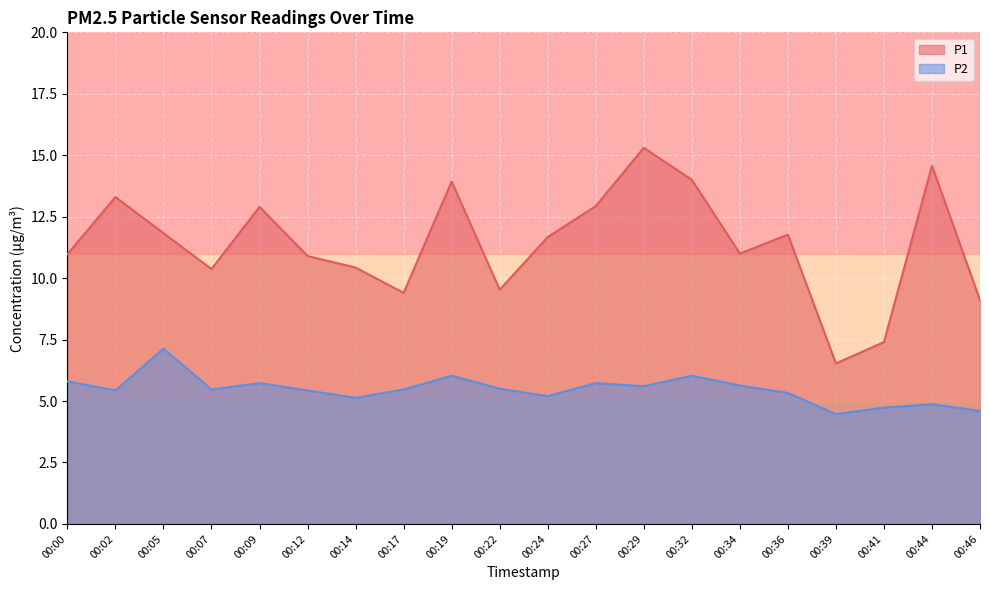

Does the chart display data point markers on the line(s)?

No